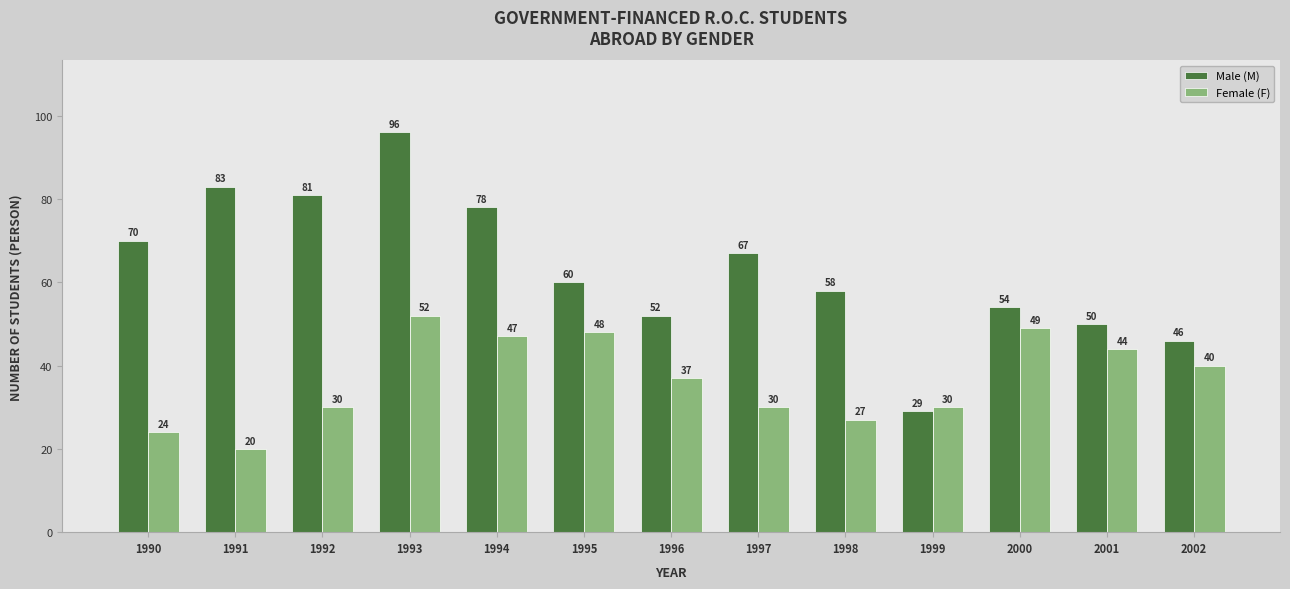

What is the value of the Female (F) bar at the 1st from the left?

24